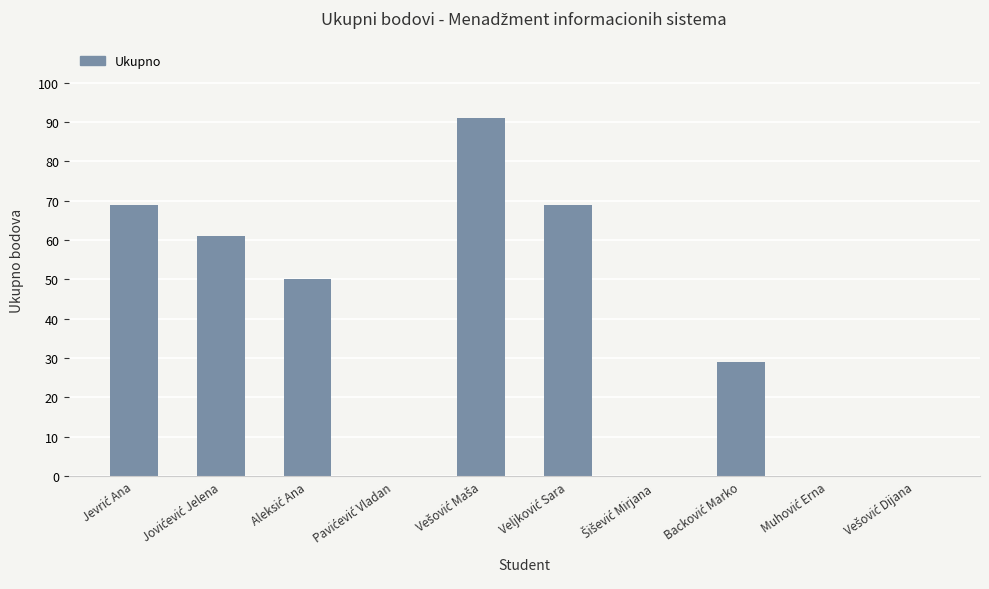

How many data points does each series have?

10